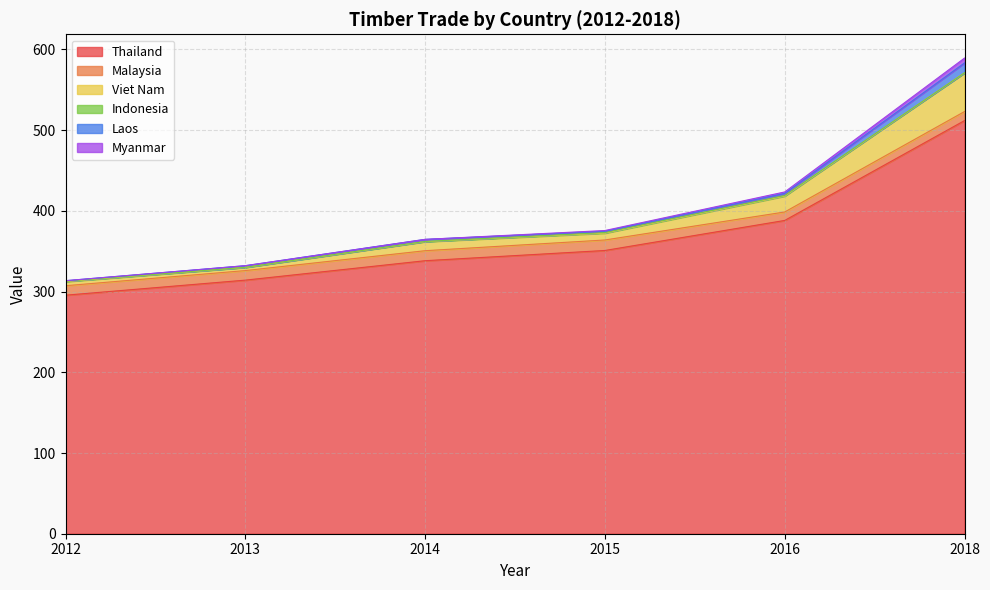

True or false: Viet Nam has a value of 547.0 at 2013.

False